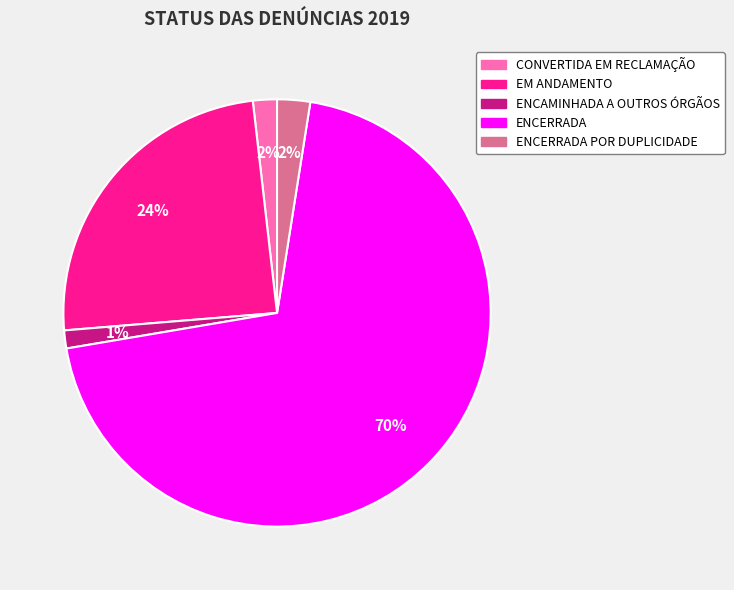

To the nearest percent, what is the average slice percentage?

20%